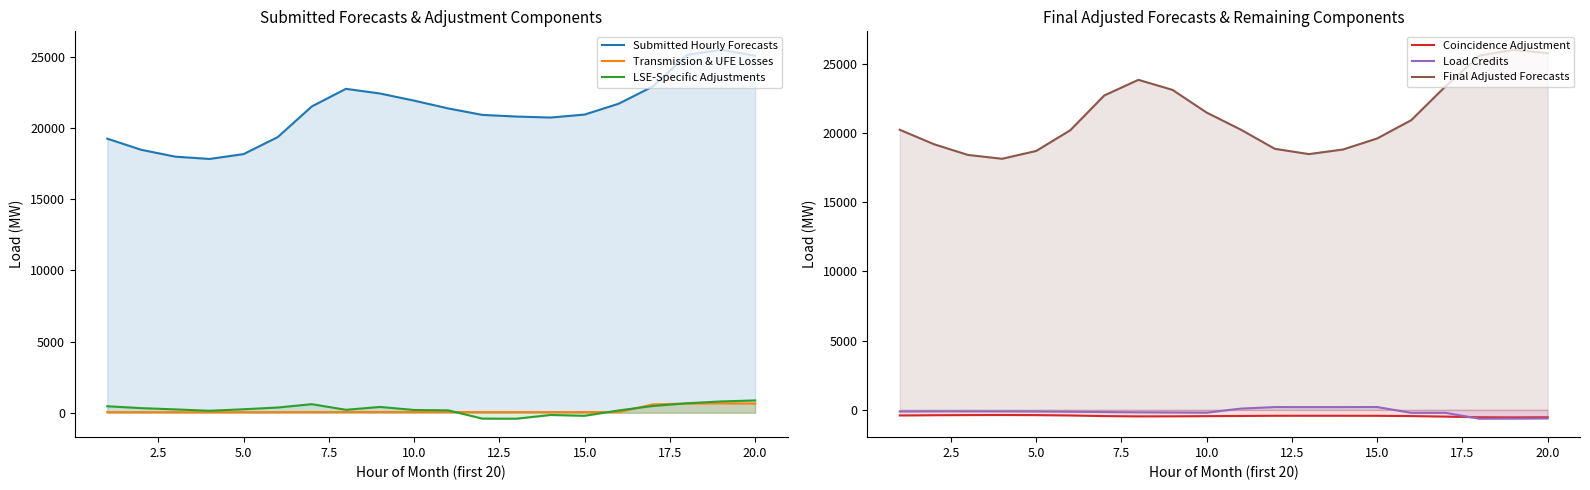

How many lines are shown in the chart?

6